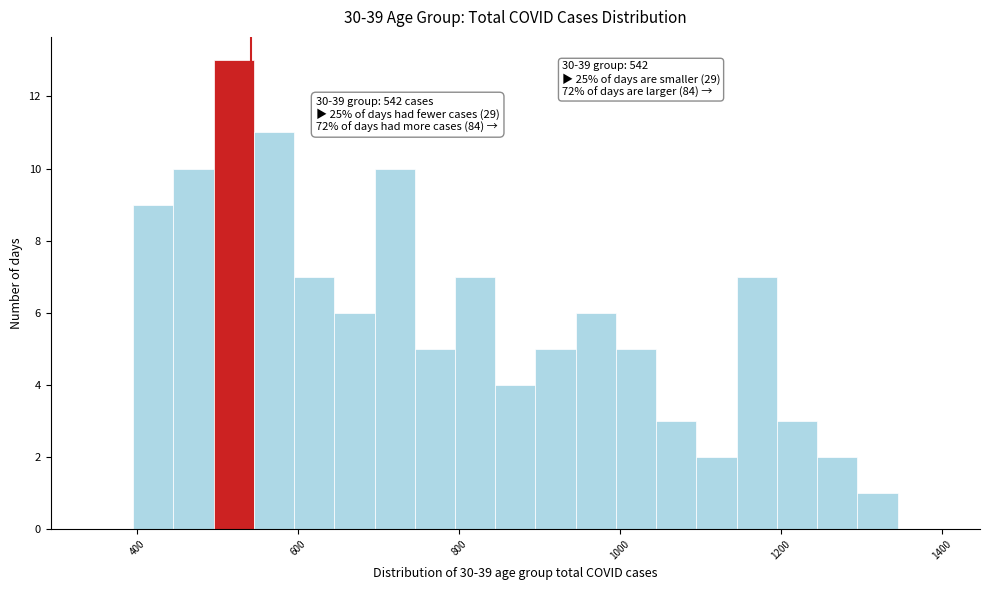

Around what value on the x-axis is the tallest bar? Give the approximate position of its centre, as read against the axis.

520